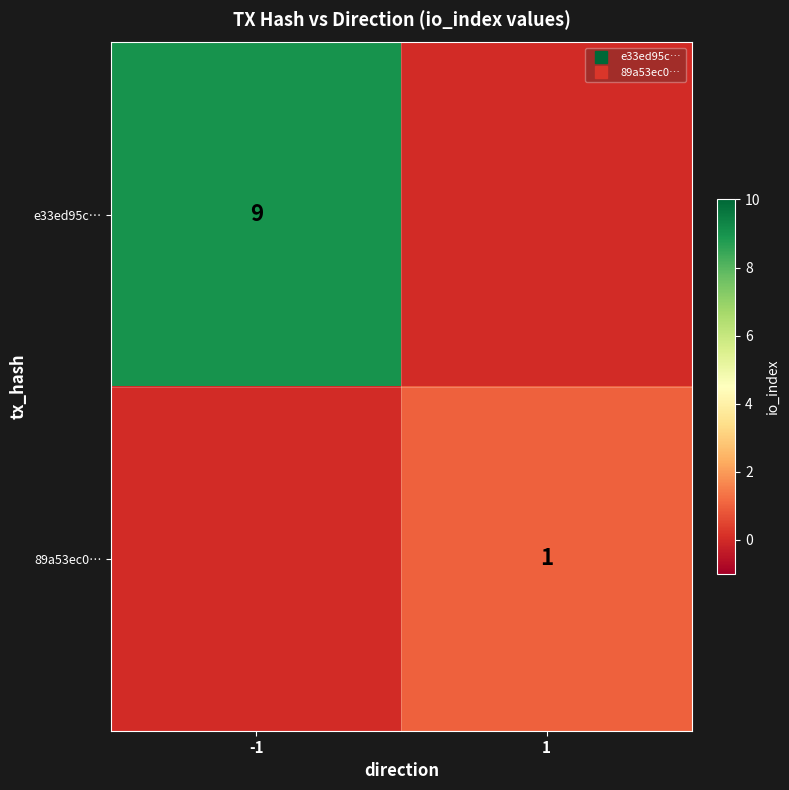

What is the difference between the e33ed95c… values at 1 and -1?

9